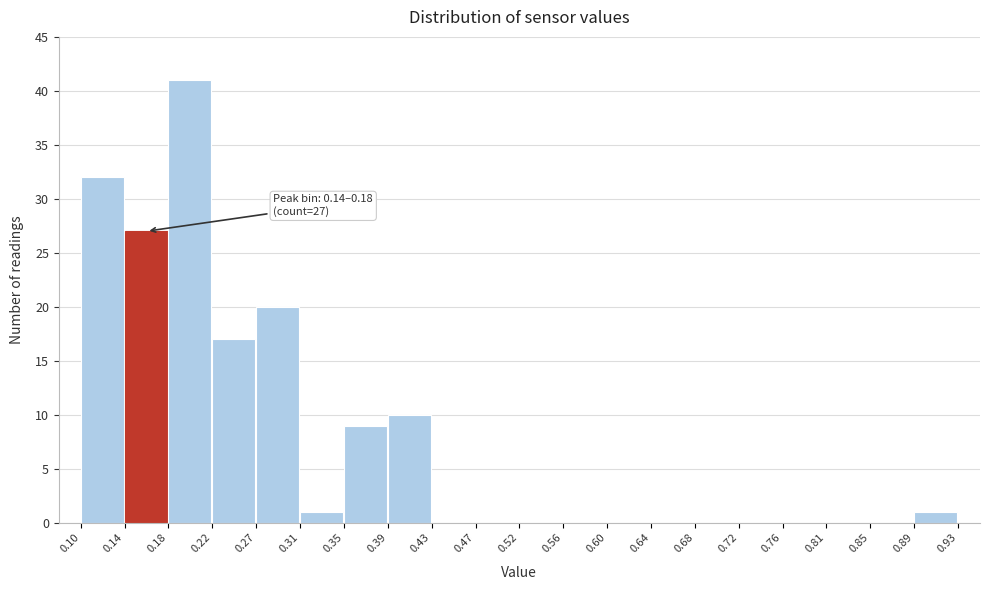

Over which range of the x-axis is the bar tallest?

0.18 to 0.22